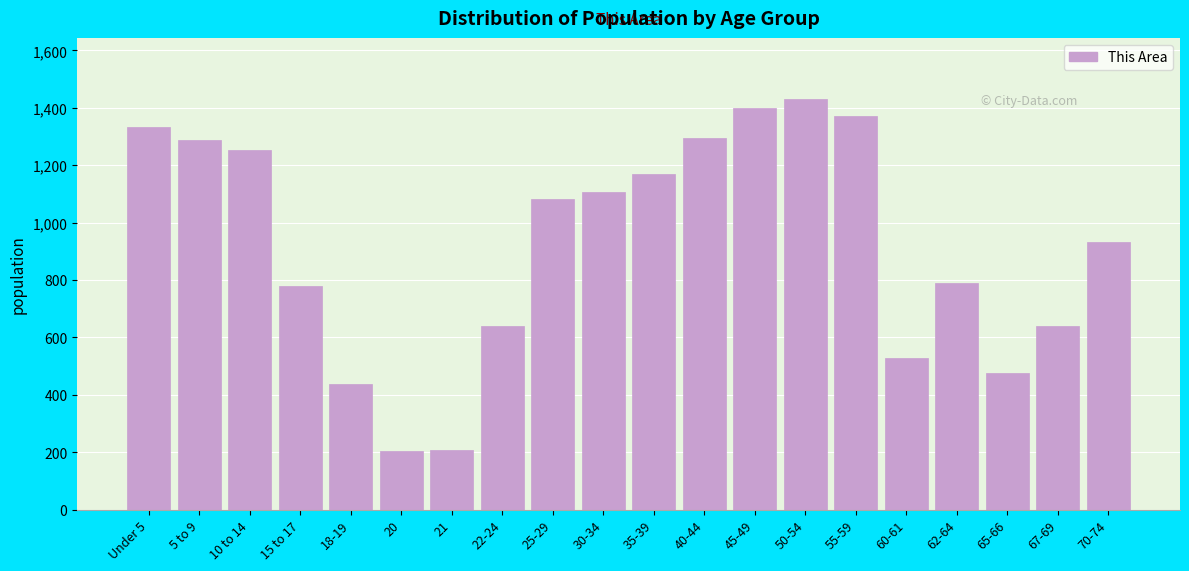

Where is the data nearest to the value 816?

62-64